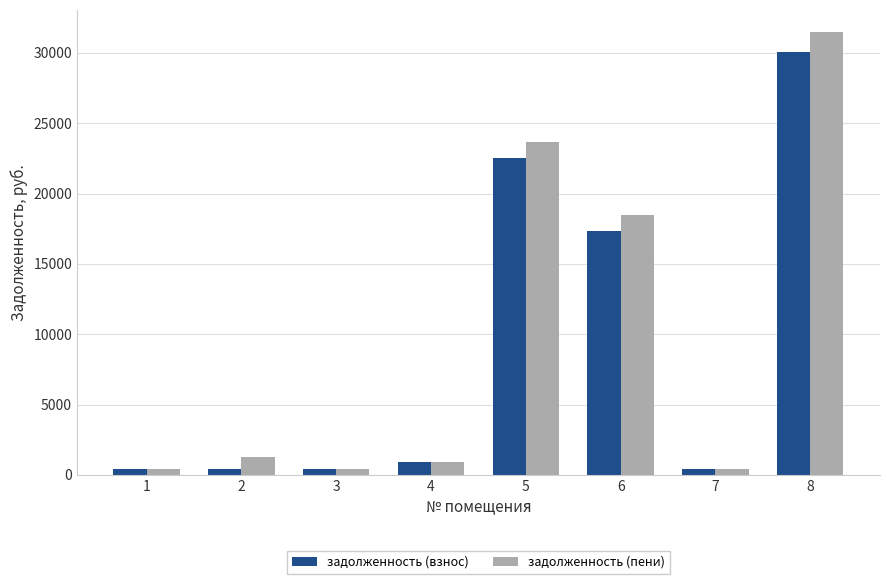

The value of задолженность (пени) at 3 is 395.6. True or false?

True